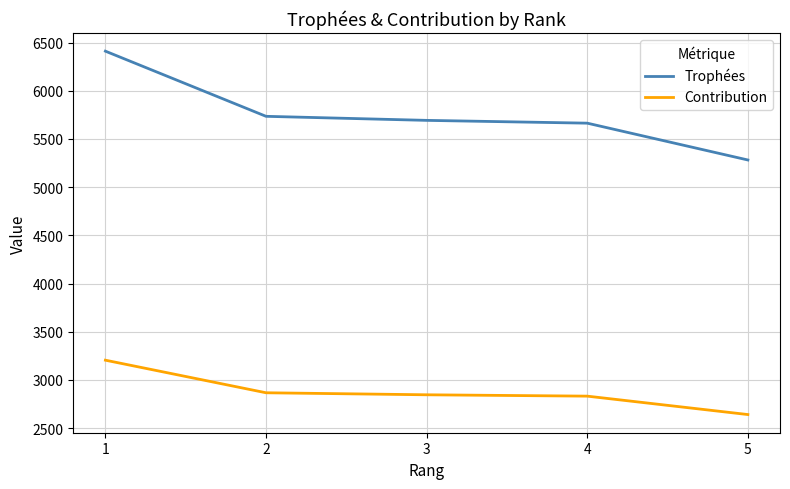

The value of Contribution at 3 is 844. True or false?

False